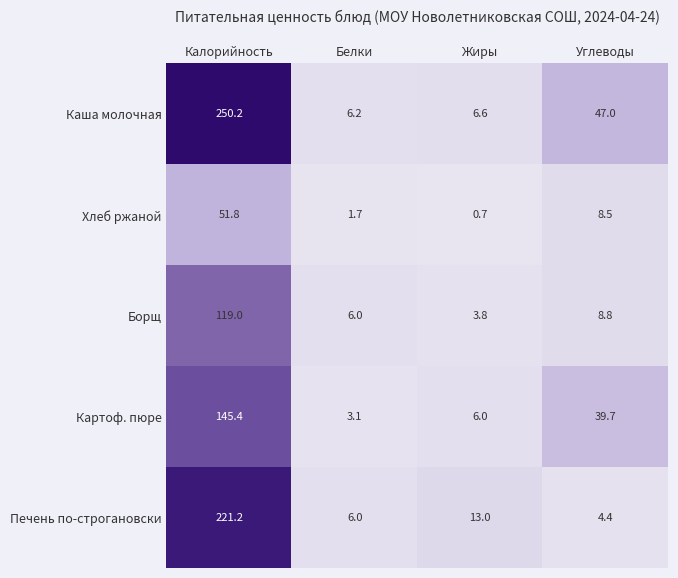

What is the sum of all Хлеб ржаной values?

62.7